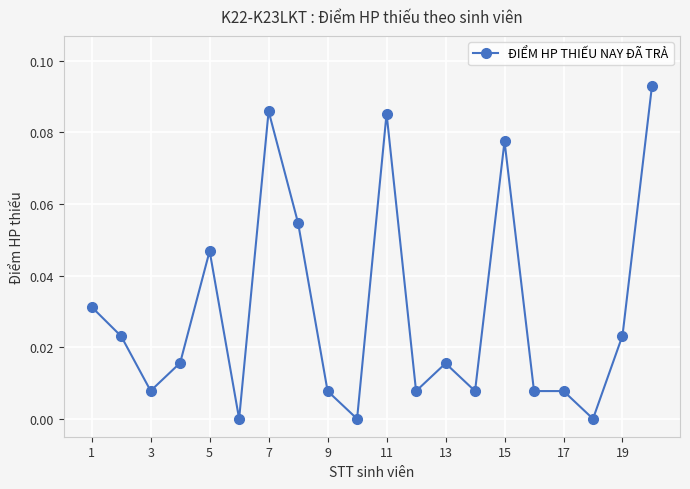

True or false: there are more than 2 points higher than both neighbors.

True